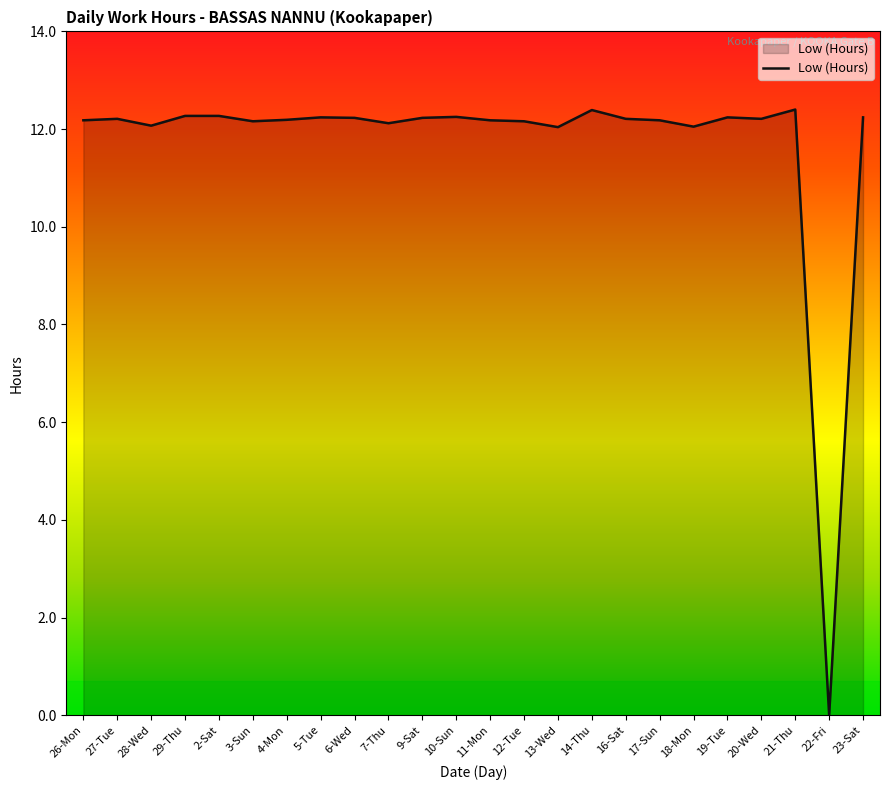

What position from the right is 17-Sun?

7